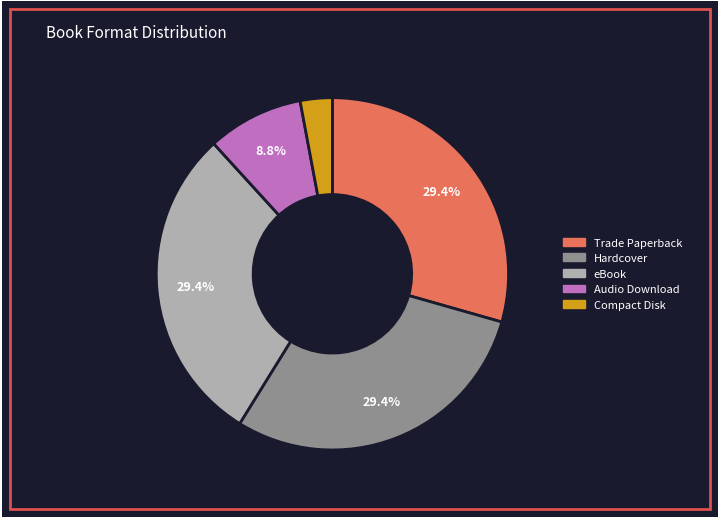

Which category has the smallest portion of the pie?

Compact Disk